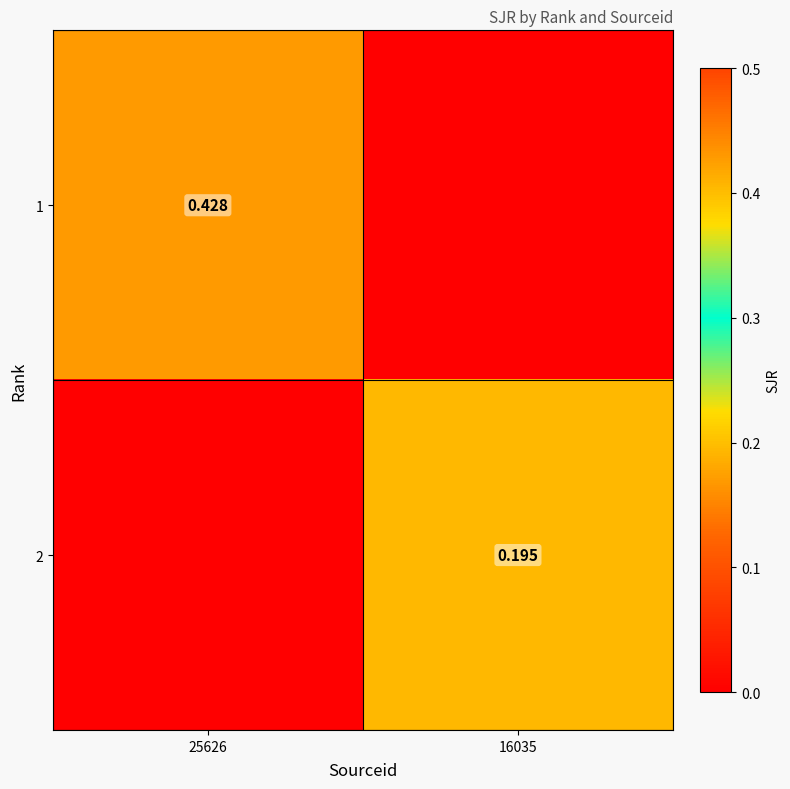

Is it true that 2 equals 0.2 at 16035?

True